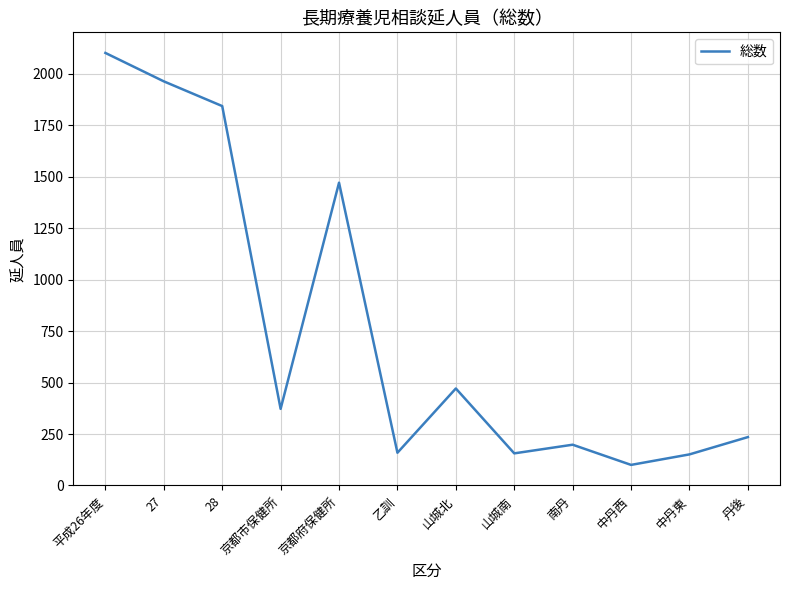

Between 丹後 and 中丹西, which is larger?

丹後